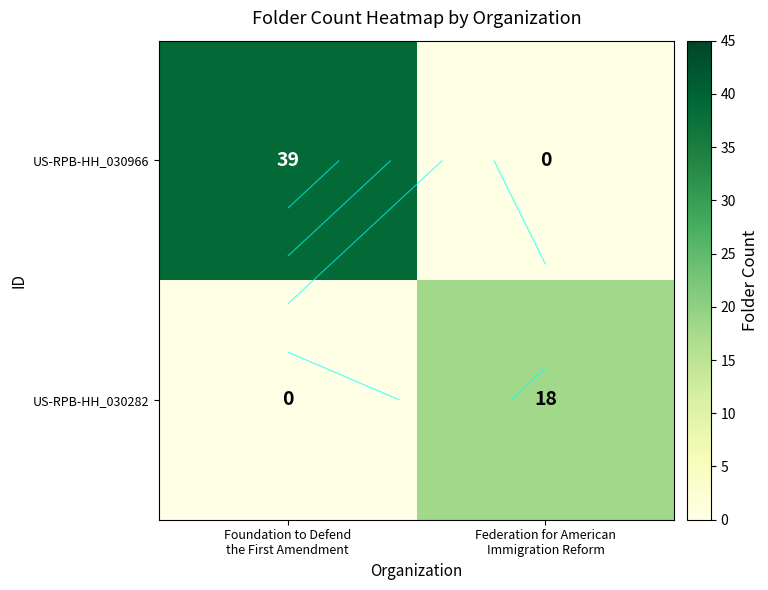

Between Federation for American
Immigration Reform and Foundation to Defend
the First Amendment, which is larger?

Foundation to Defend
the First Amendment